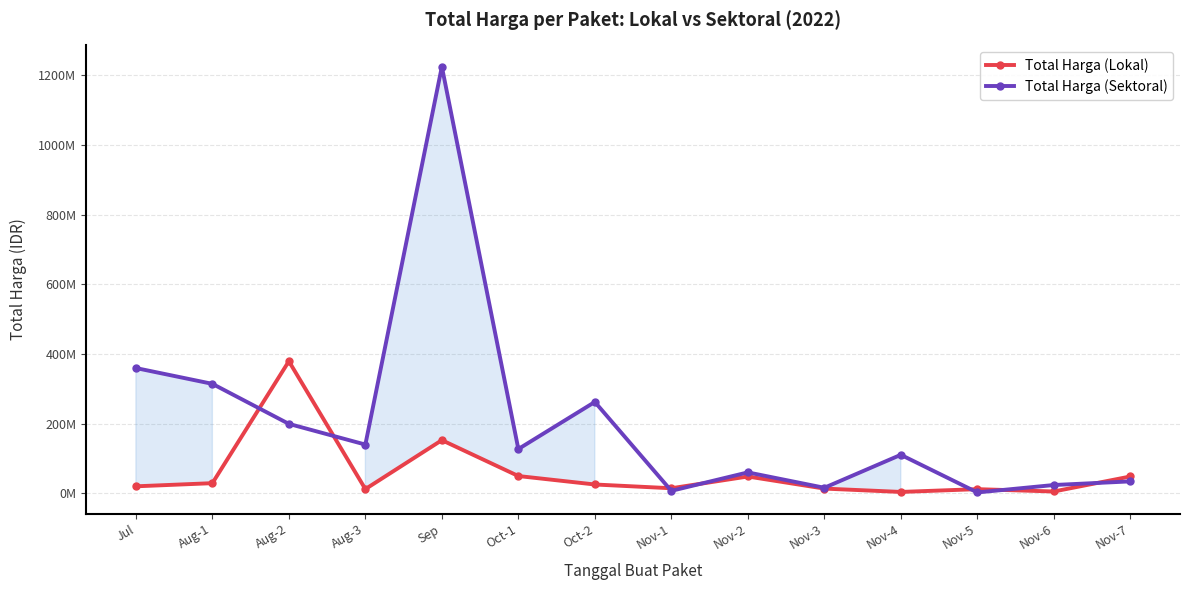

True or false: Total Harga (Sektoral) has more than 1 points higher than both neighbors.

True